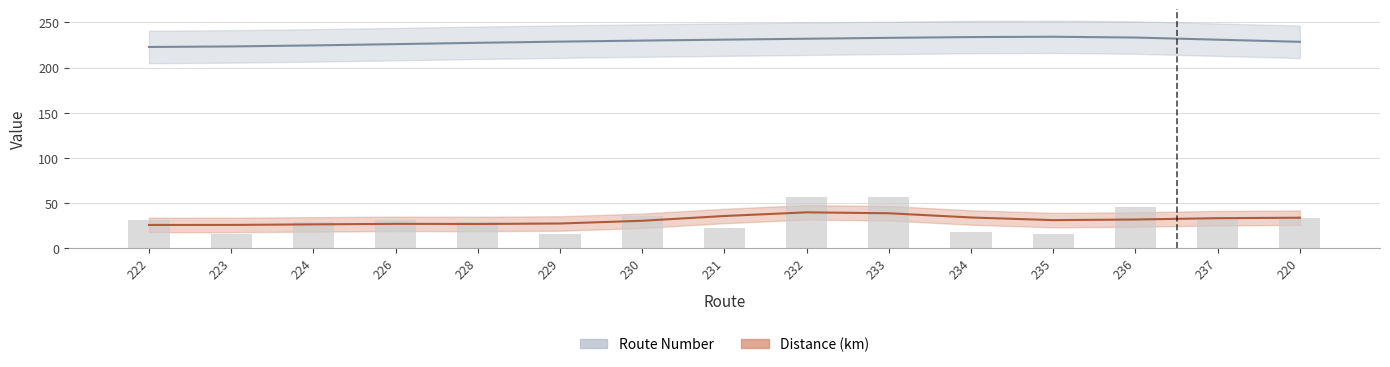

Are the bars horizontal?

No